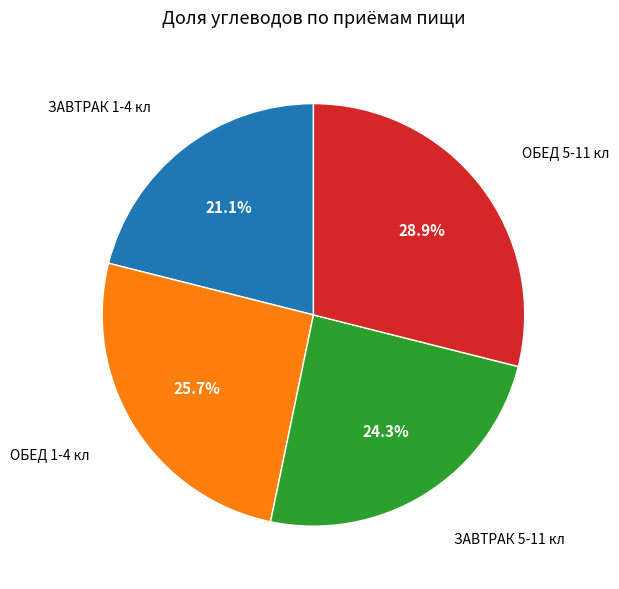

How many segments does this pie chart have?

4